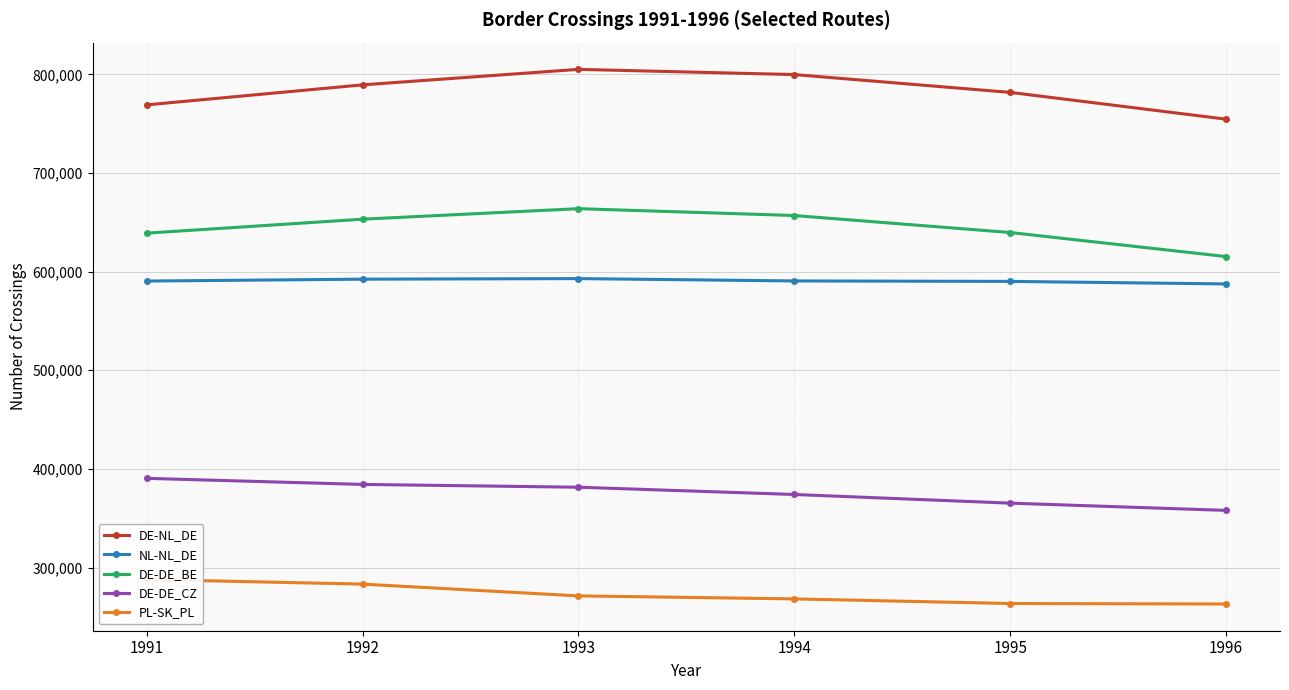

Where is DE-NL_DE nearest to the value 779822?

1995